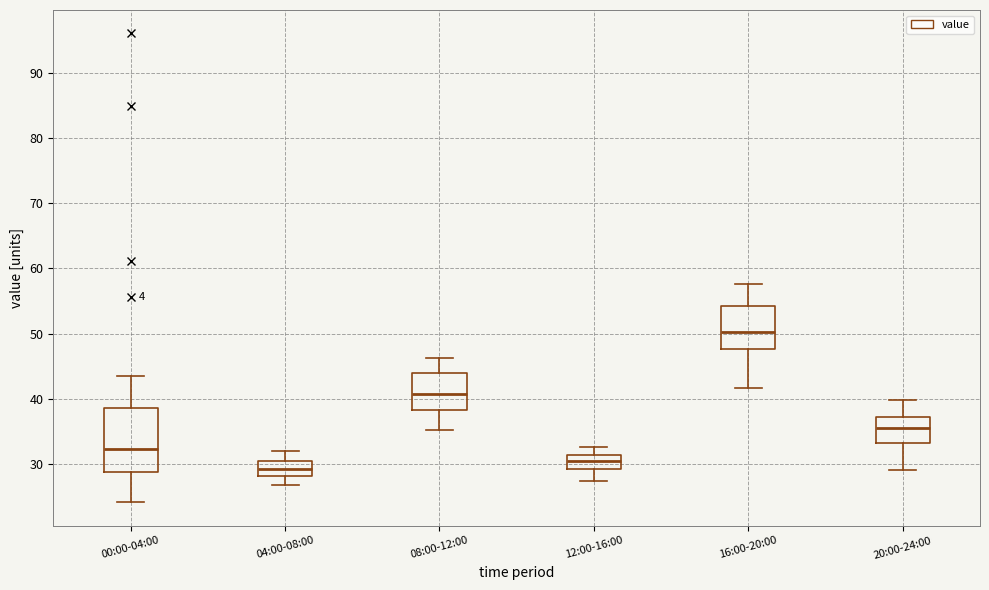

Where is the upper edge of the box for 20:00-24:00 on the y-axis? The values are not printed on the chart, so give them approximately, as read against the axis.

37